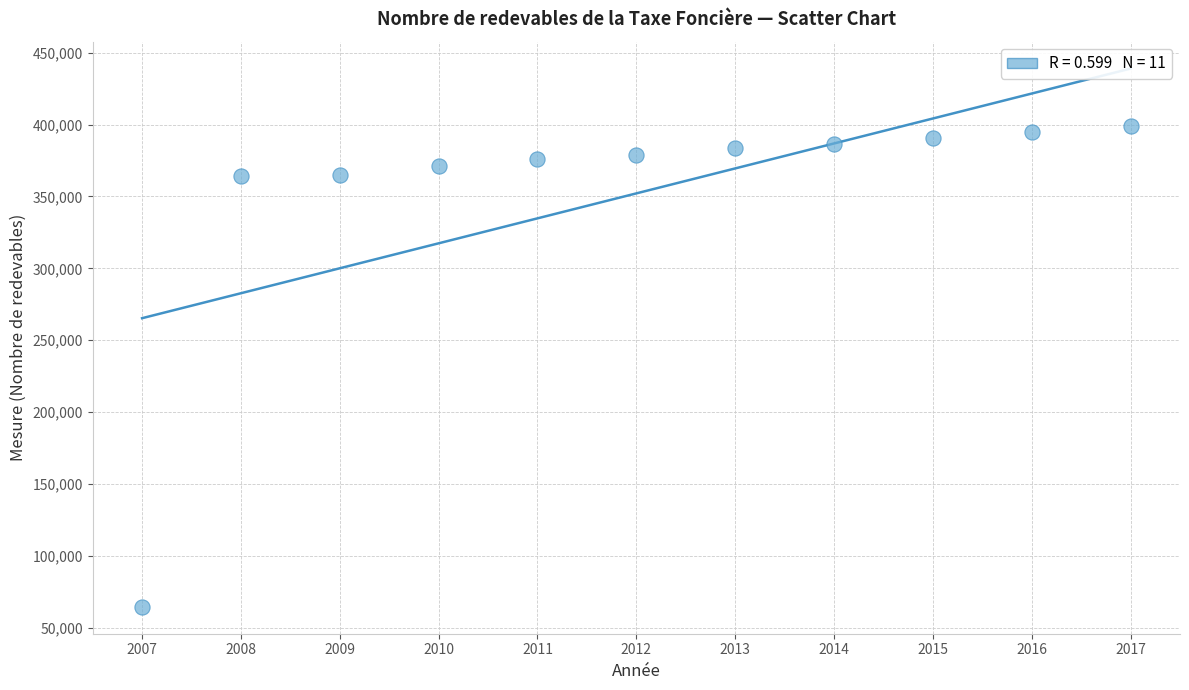

What is the average Y value?

352152